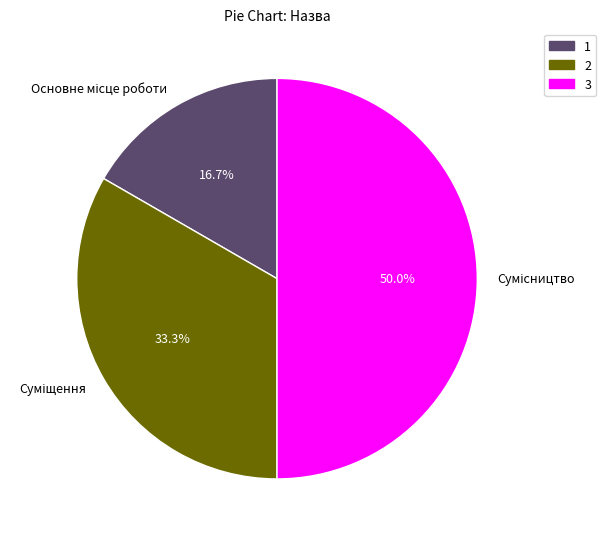

How many slices are in this pie chart?

3